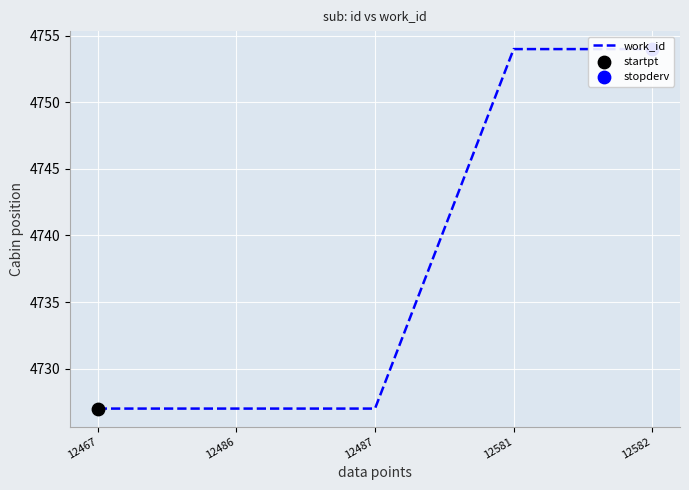

What is the change in value from 12487 to 12581?

+27